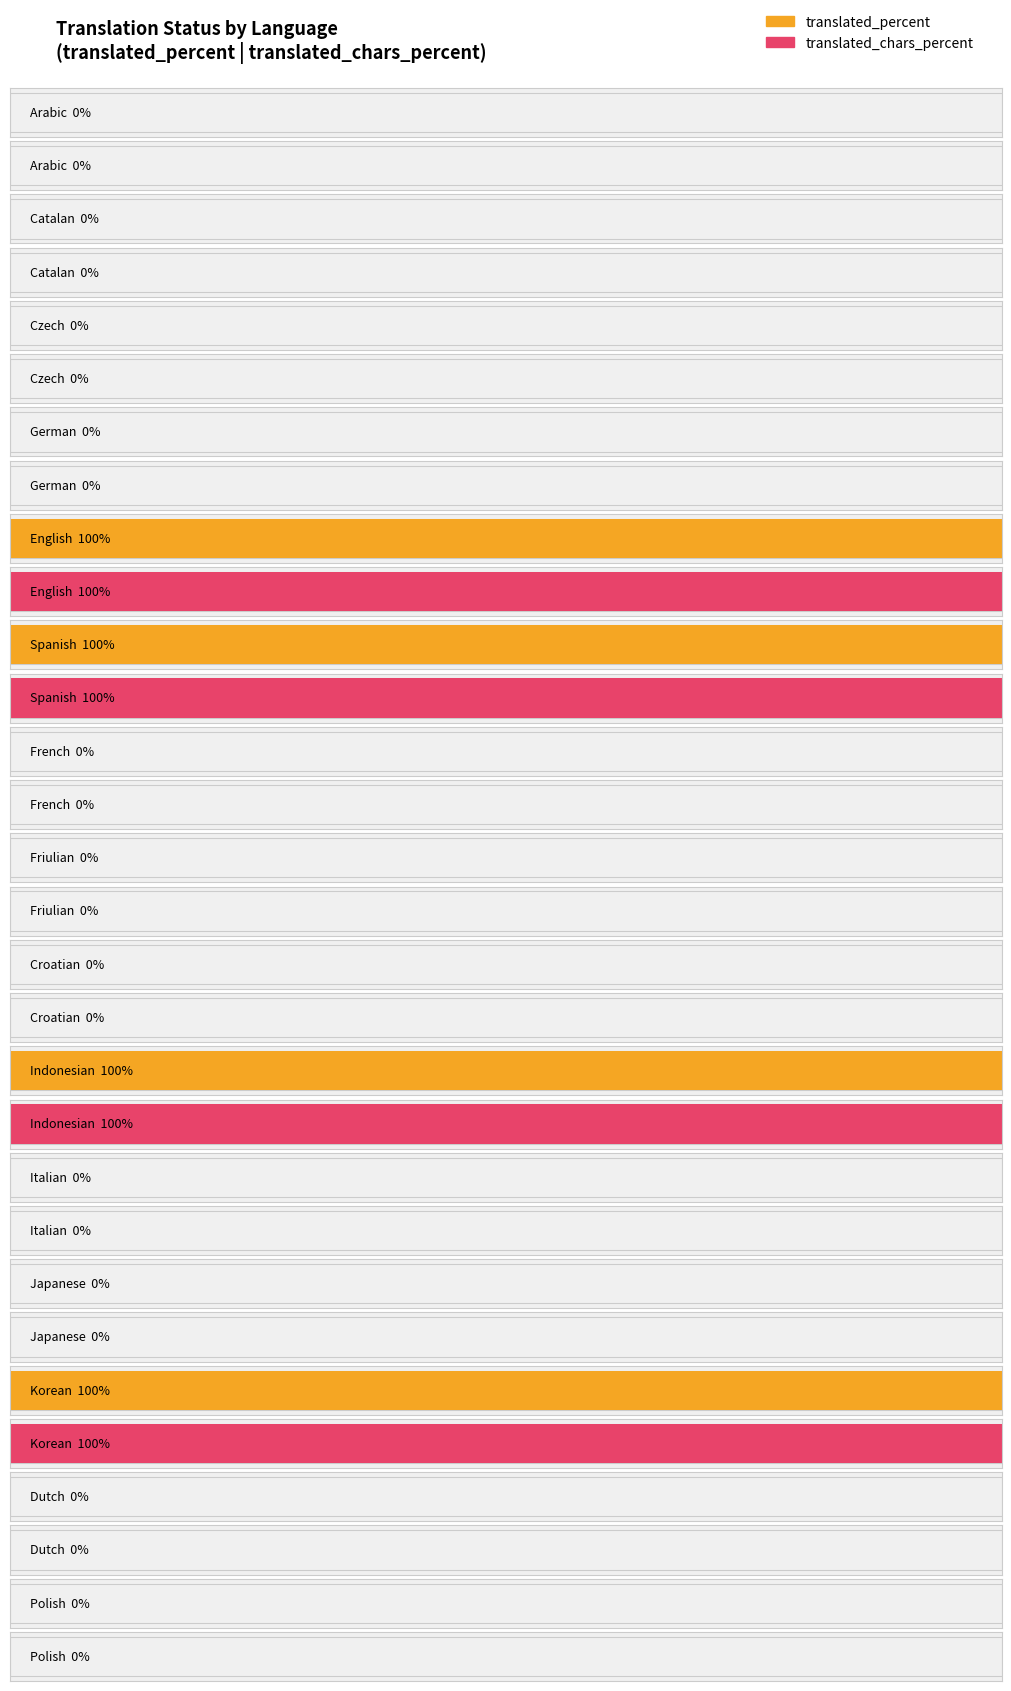

What is the value of the translated_percent bar at the 5th from the left?

100